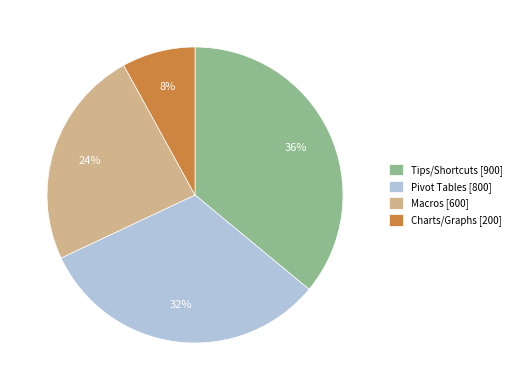

Is Pivot Tables the majority of the pie?

No